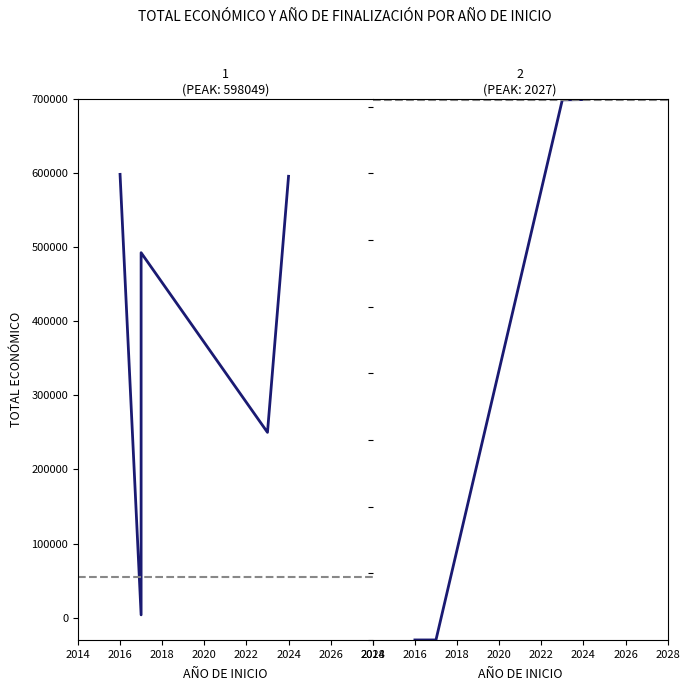

True or false: Total económico has more than 1 interior local peaks.

False